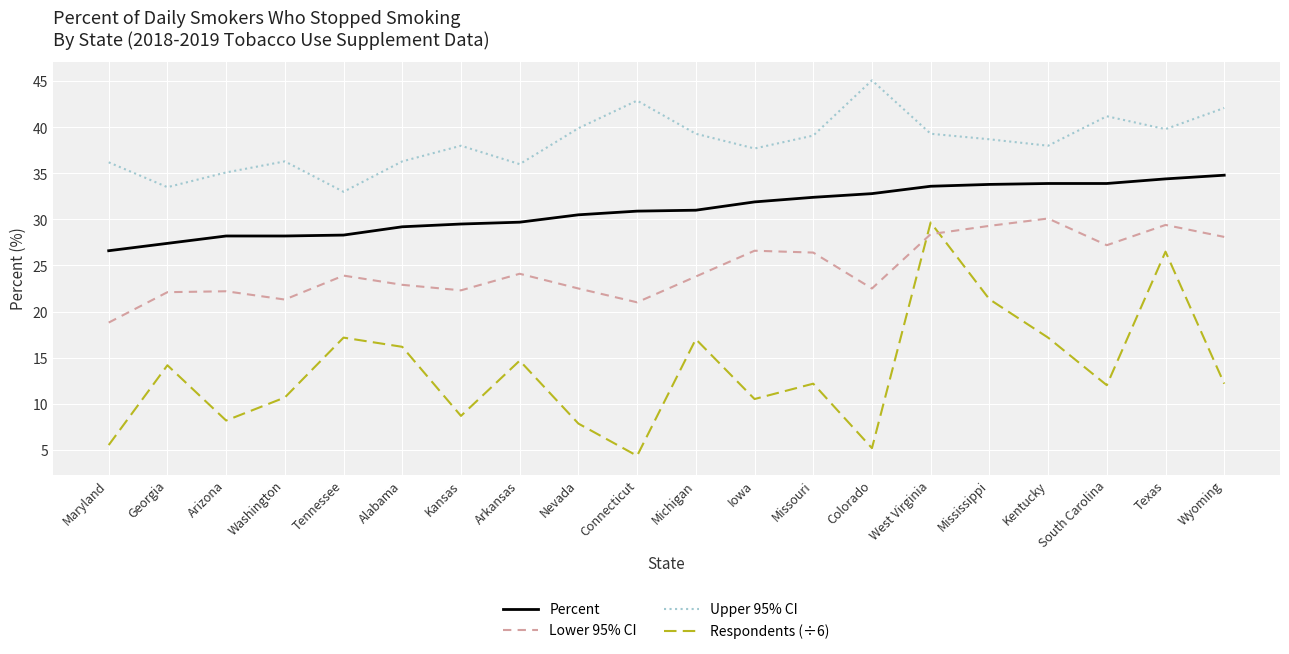

Is it true that Upper 95% CI equals 41.2 at South Carolina?

True